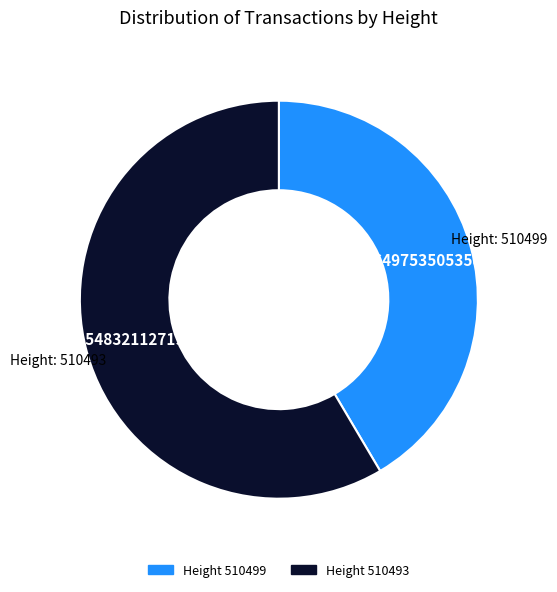

Is there a majority slice in this chart?

Yes